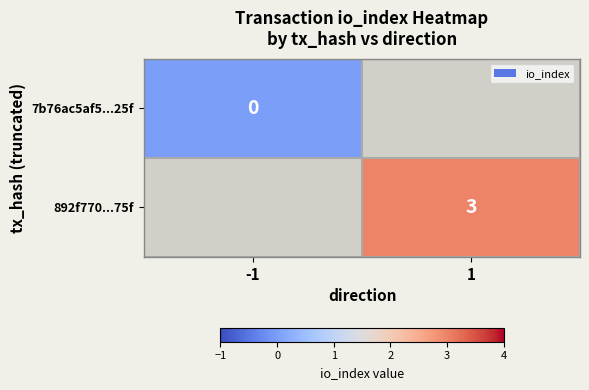

Is the value of 892f770...75f at 1 greater than the value of 7b76ac5af5...25f at -1?

Yes